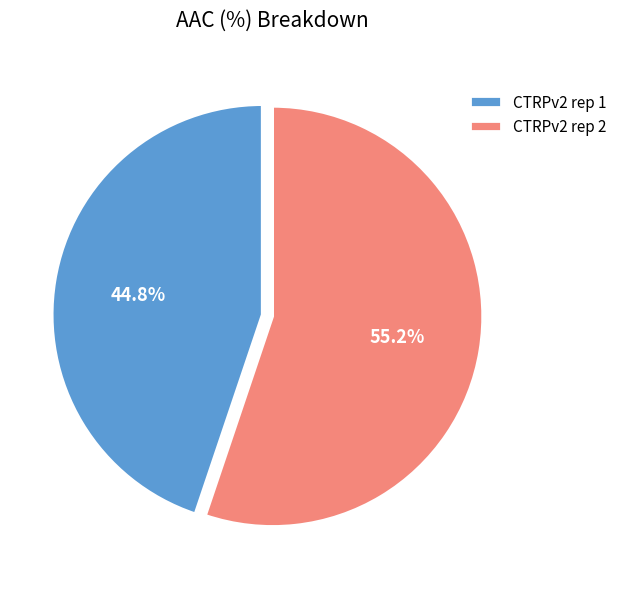

To the nearest percent, what is the difference between the CTRPv2 rep 1 and CTRPv2 rep 2 slice percentages?

10%